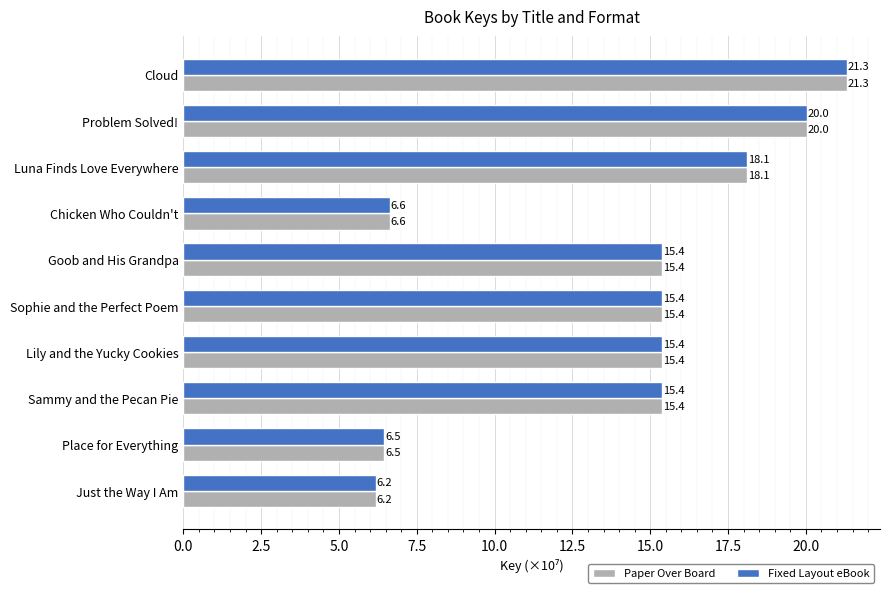

At how many categories does at least one series exceed 10?

7